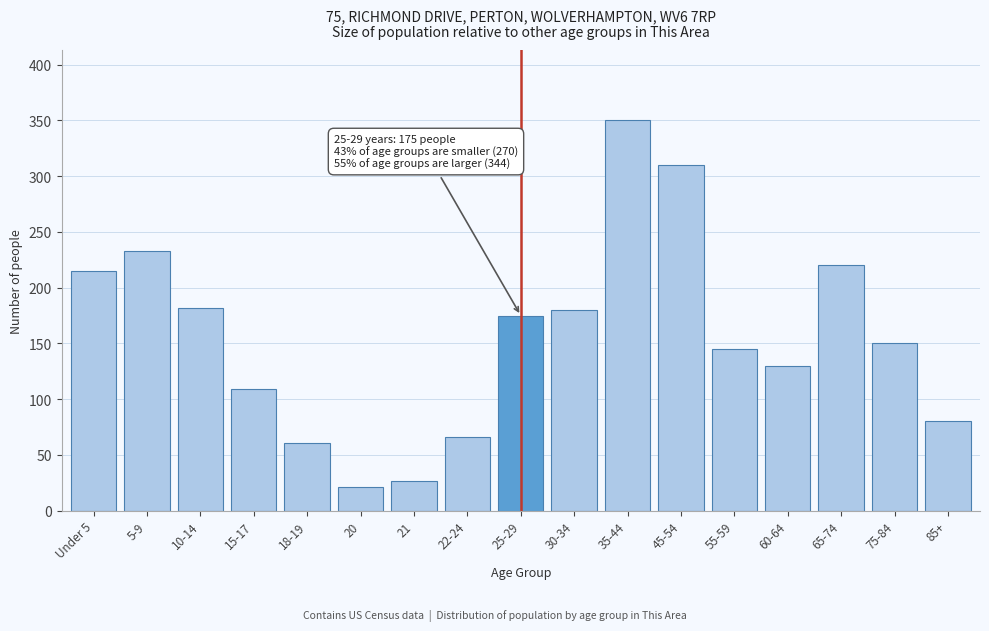

Reading right to left, what are all the values shown in this chart?

85+=80	75-84=150	65-74=220	60-64=130	55-59=145	45-54=310	35-44=350	30-34=180	25-29=175	22-24=66	21=27	20=21	18-19=61	15-17=109	10-14=182	5-9=233	Under 5=215